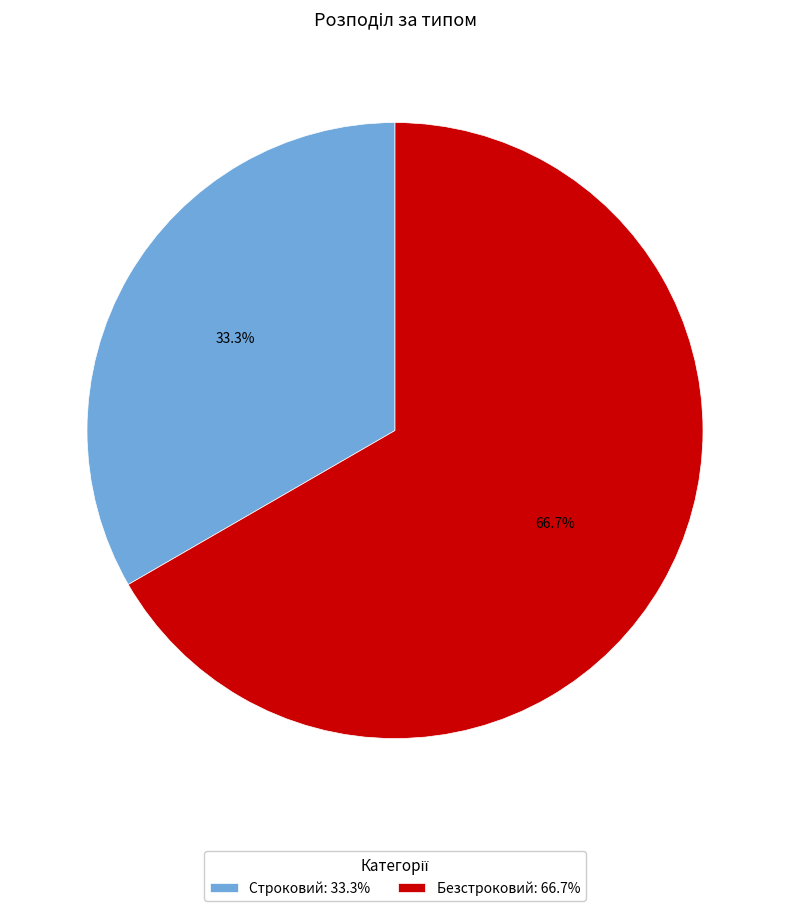

To the nearest percent, what is the difference between the largest and smallest slice percentages?

33%